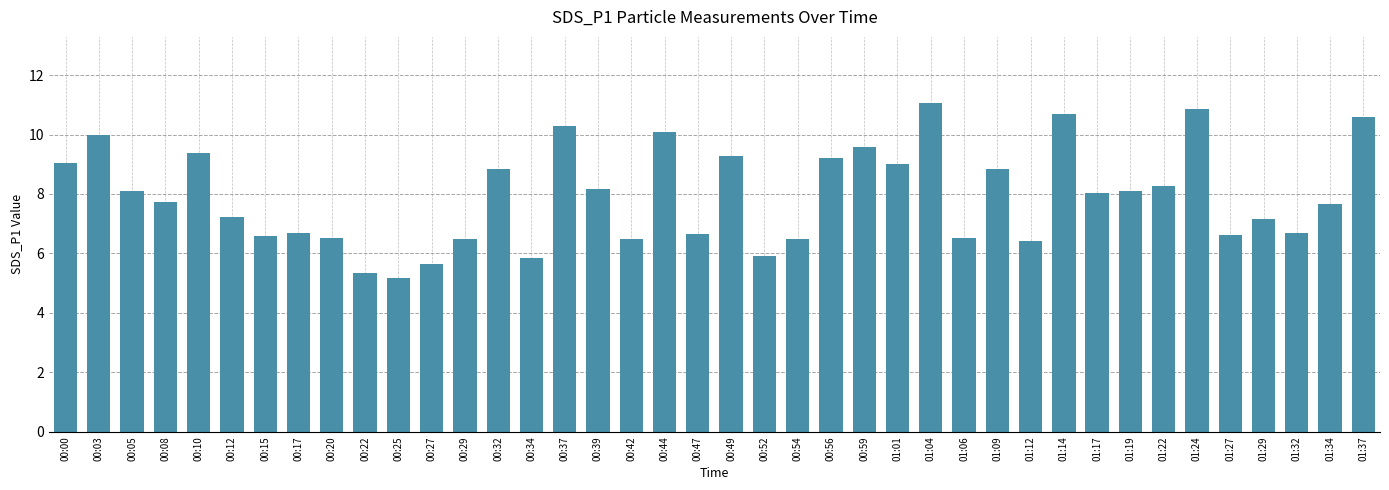

What value does the data have at 00:03?

10.0